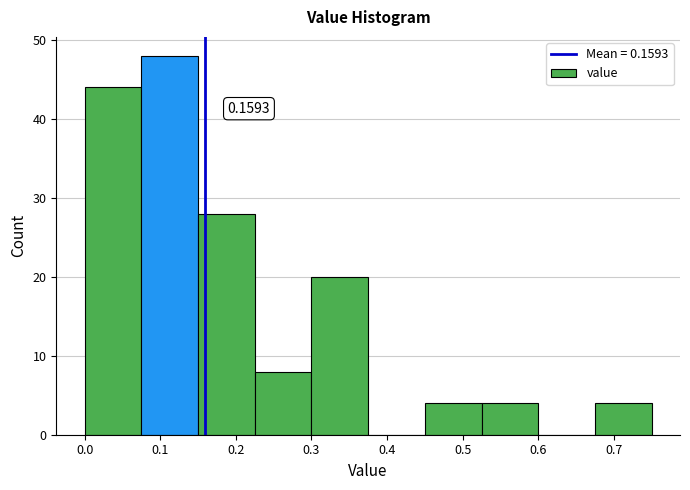

Over which range of the x-axis is the bar tallest?

0.075 to 0.150